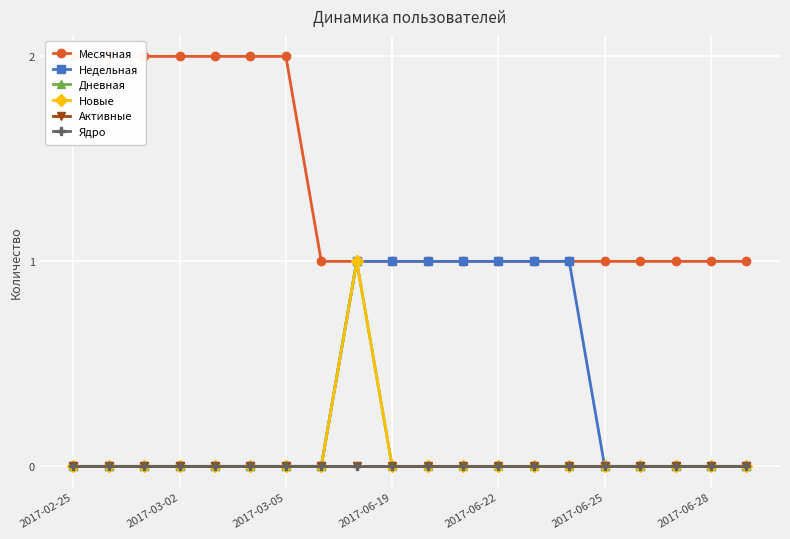

How many lines are shown in the chart?

6